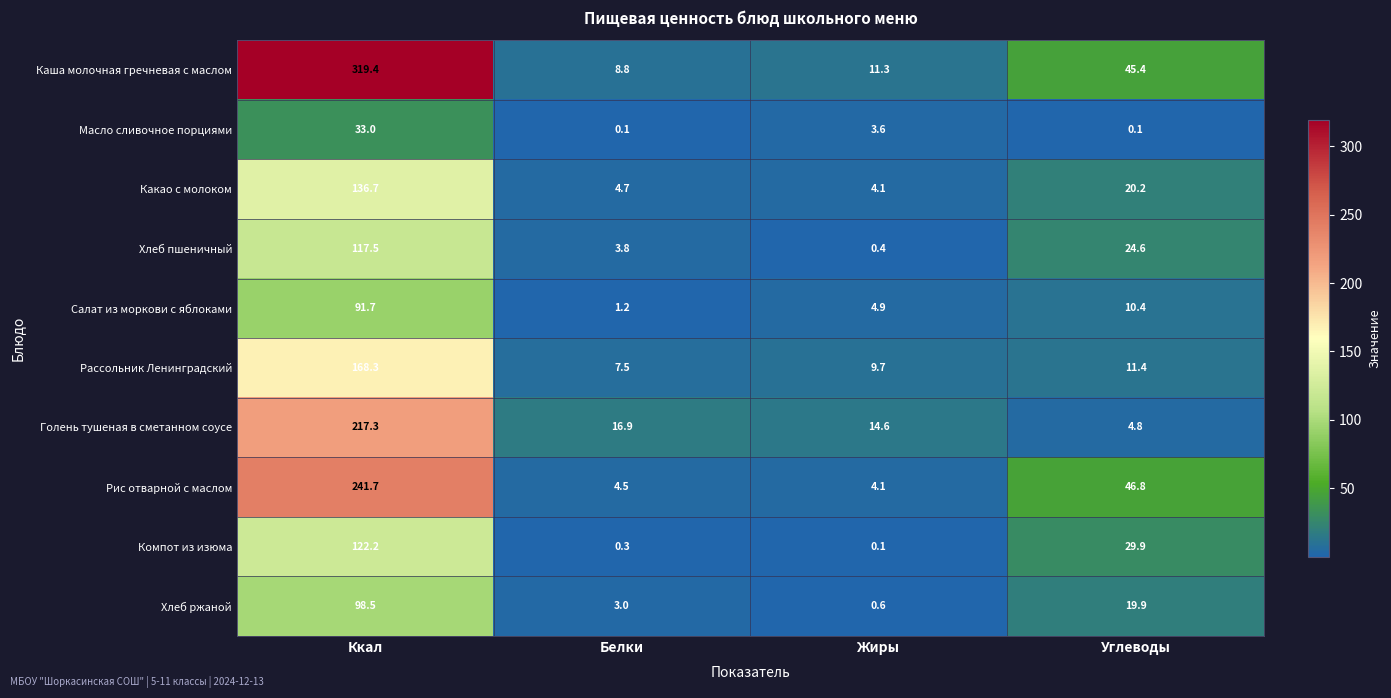

Between Ккал and Белки, which series saw the biggest shift?

Каша молочная гречневая с маслом